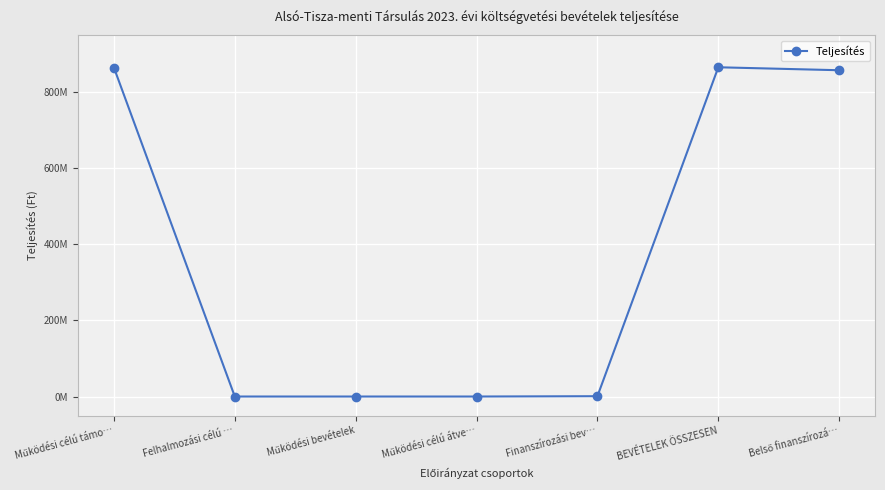

Is this an area chart (filled region under the line)?

No